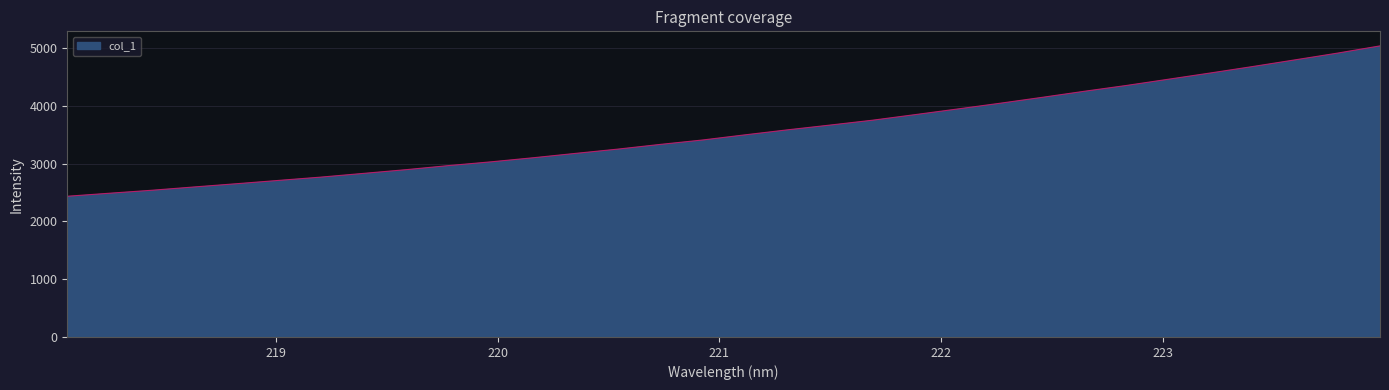

What is the smallest value displayed?

2436.5